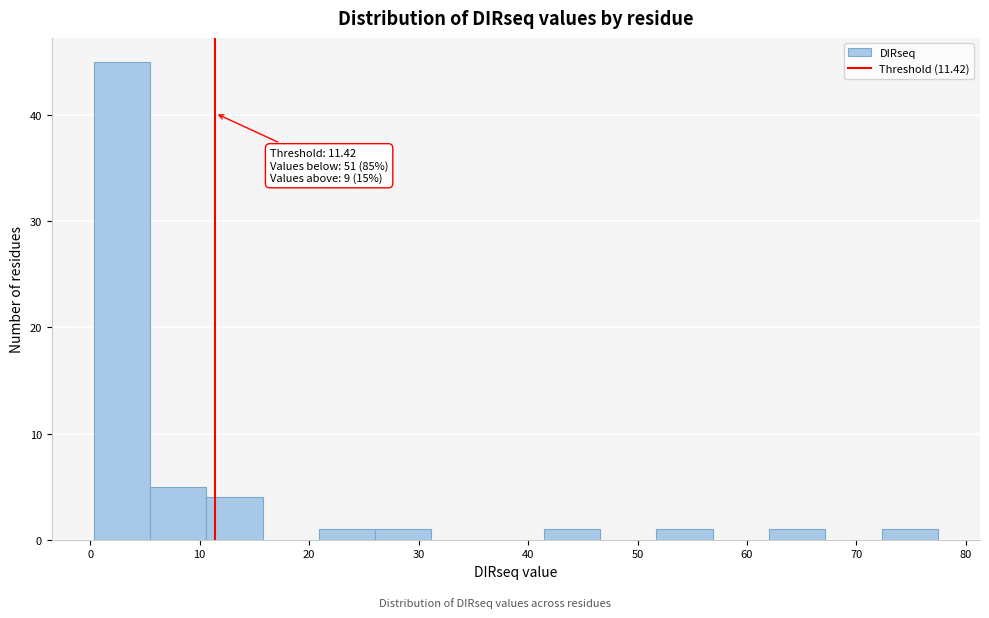

Over which range of the x-axis is the bar tallest?

0 to 5